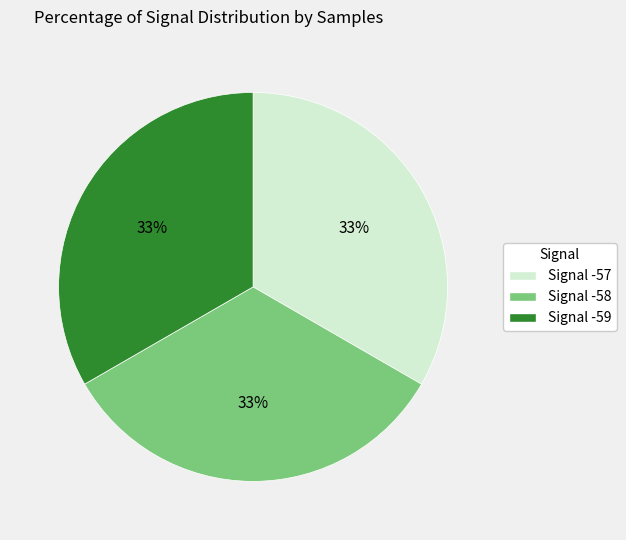

Does Signal -59 represent more than half of the total?

No